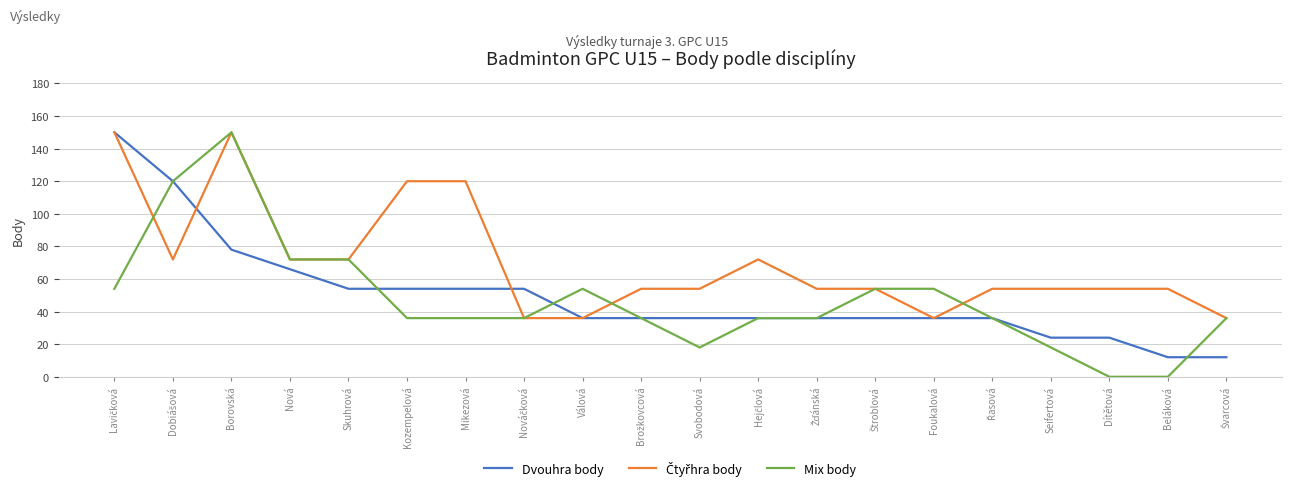

Which series has the largest range (max minus min)?

Mix body